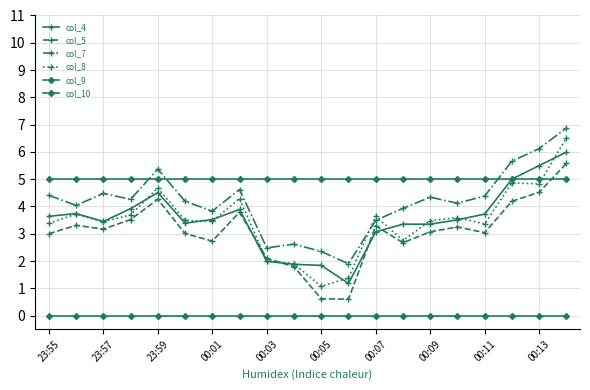

True or false: col_5 and col_10 cross at least once.

False